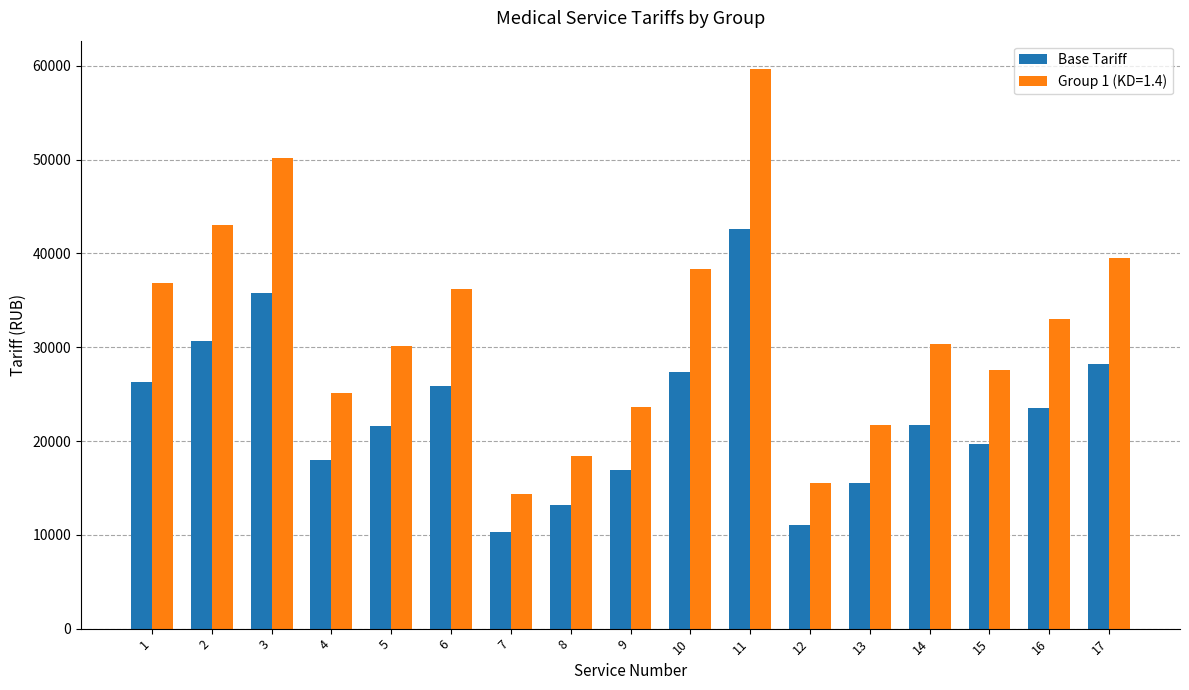

List the series in order of their overall mean, highest first.

Group 1 (KD=1.4), Base Tariff